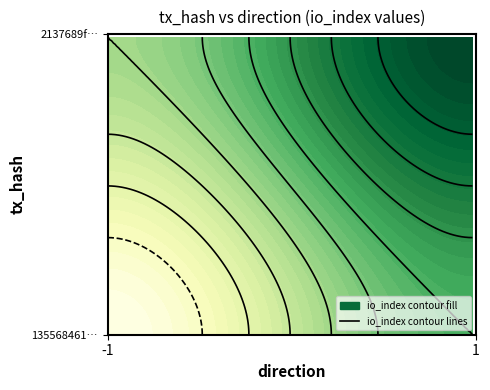

What is the sum of all 135568461aa39edb81be3adb65a860849d8cf34 values?

1